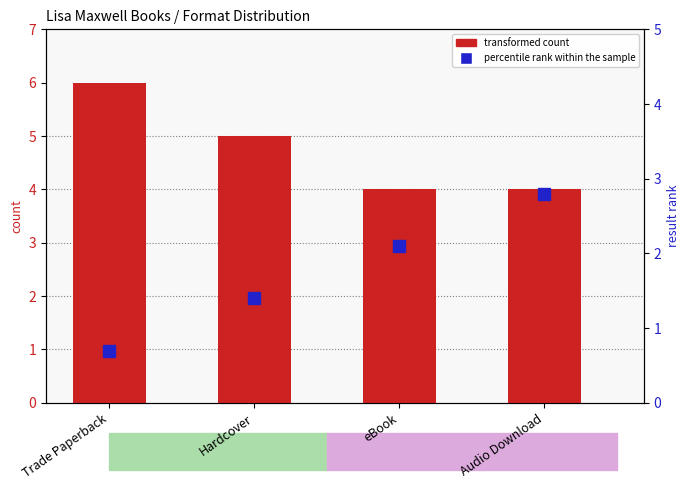

What is the difference between the maximum and minimum values in the percentile rank within the sample series?

2.1